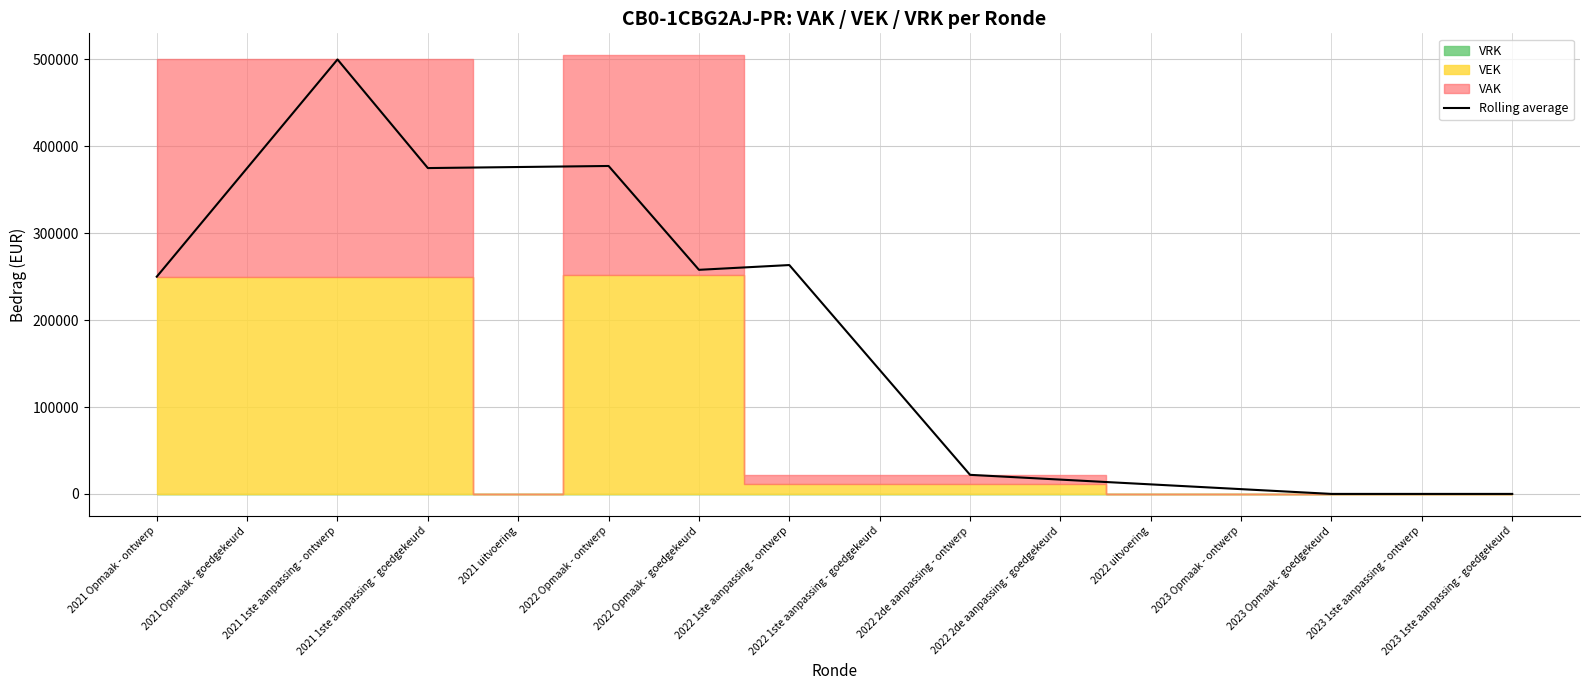

How many interior local valleys (lower than both neighbors) does the data have?

2